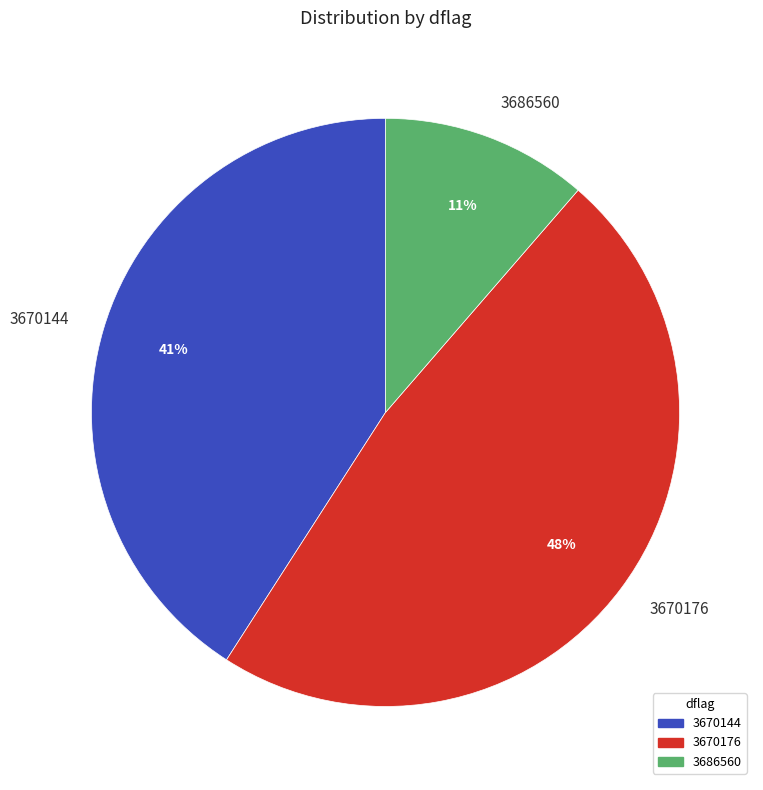

How many slices are in this pie chart?

3